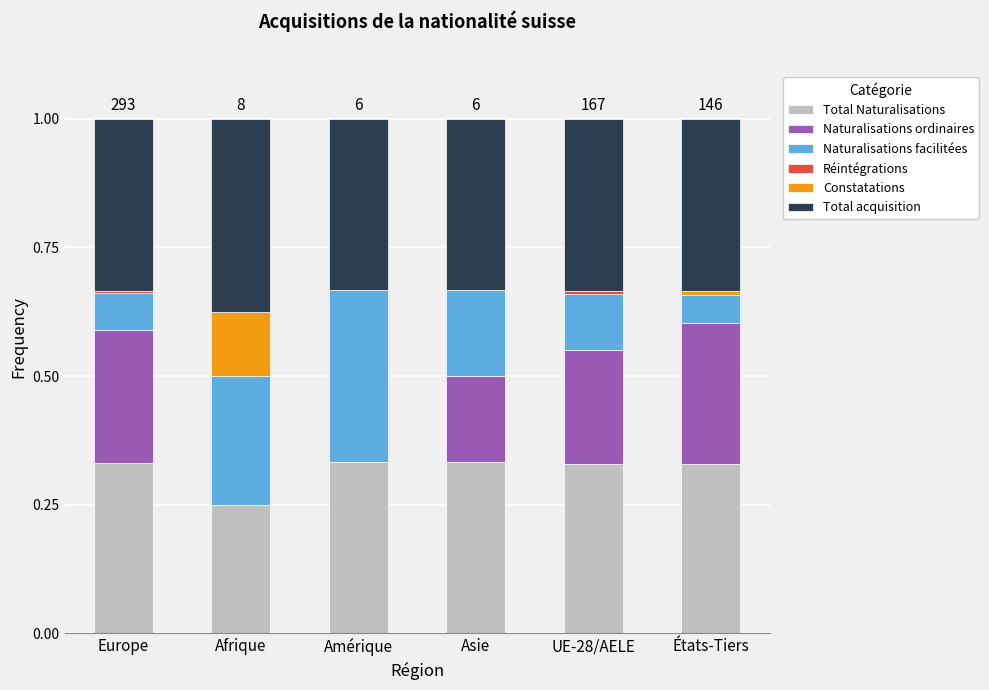

How many data points does each series have?

6